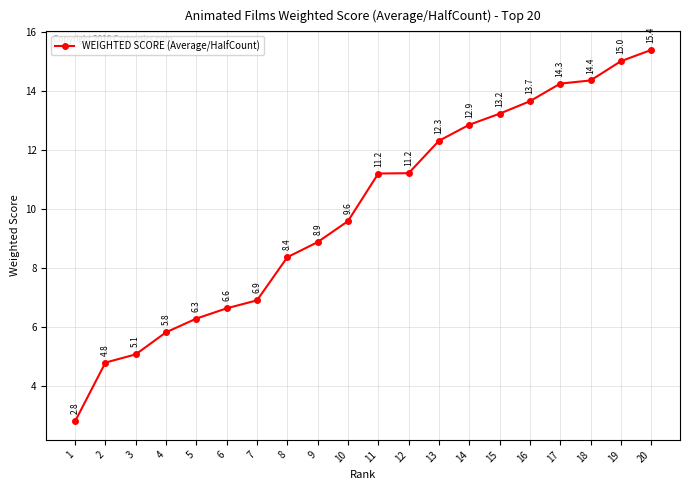

The value at 15 is 13.2. True or false?

True